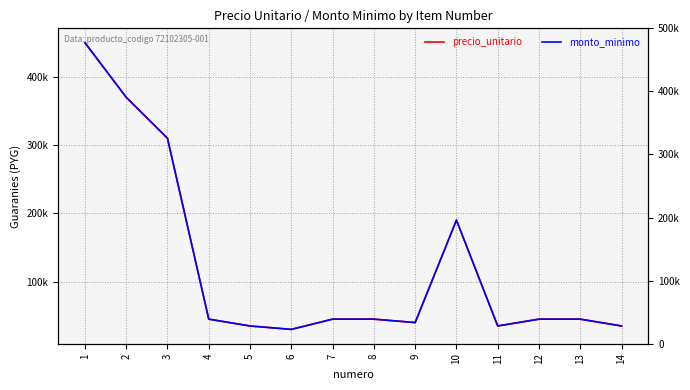

Rank the categories by precio_unitario value from lowest to highest.

6, 5, 11, 14, 9, 4, 7, 8, 12, 13, 10, 3, 2, 1